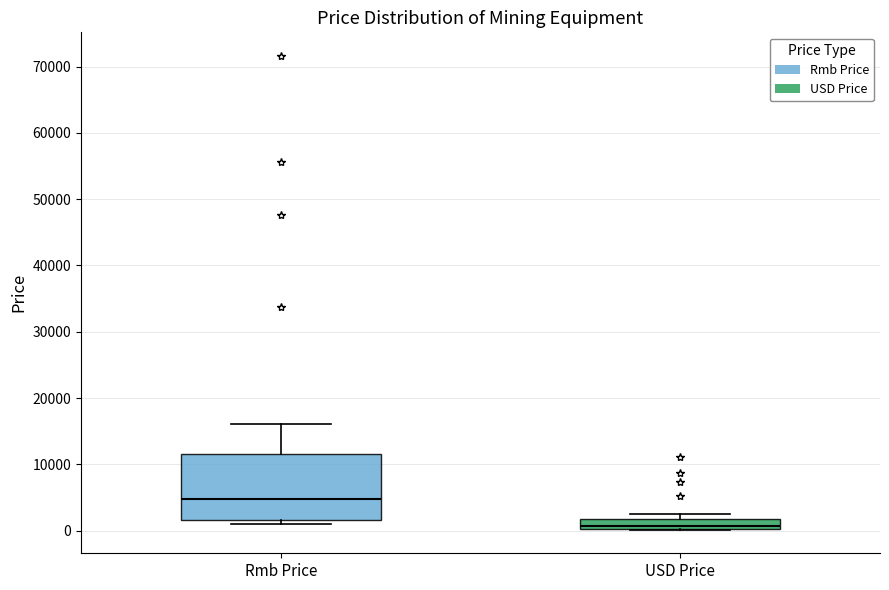

Where does the median line of the box for Rmb Price sit on the y-axis? The values are not printed on the chart, so give them approximately, as read against the axis.

5000